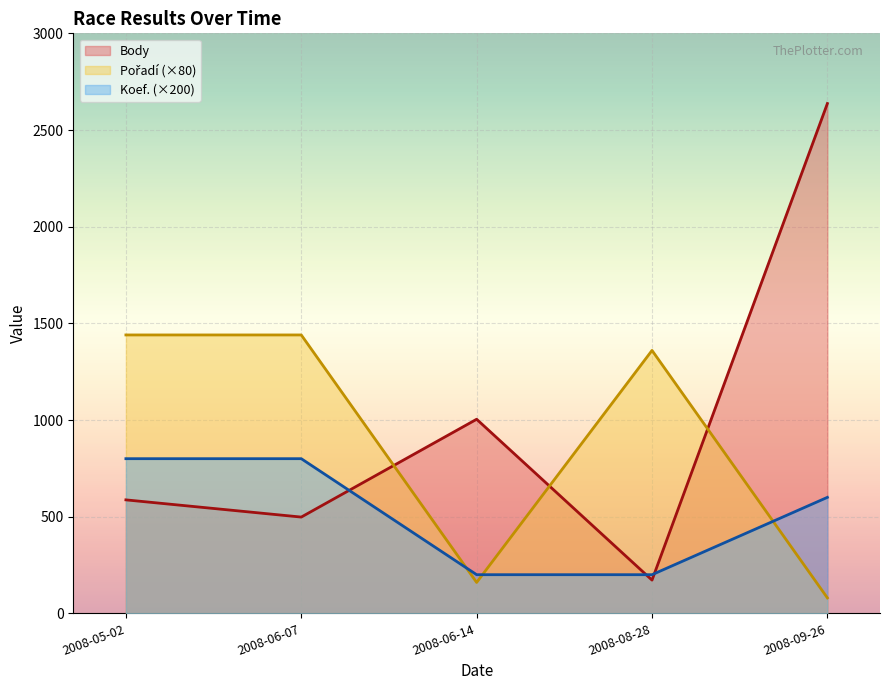

Reading left to right, transcribe all the data shown in this chart.

Body: 587	498	1004	172	2637
Pořadí: 1440	1440	160	1360	80
Koef.: 800	800	200	200	600